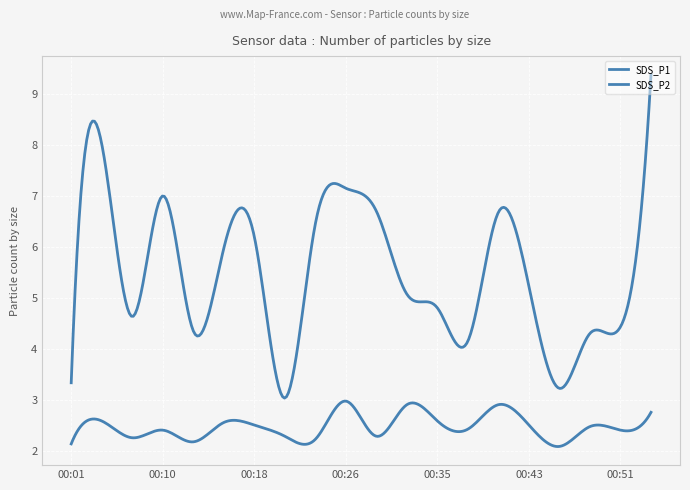

Does the chart display data point markers on the line(s)?

No